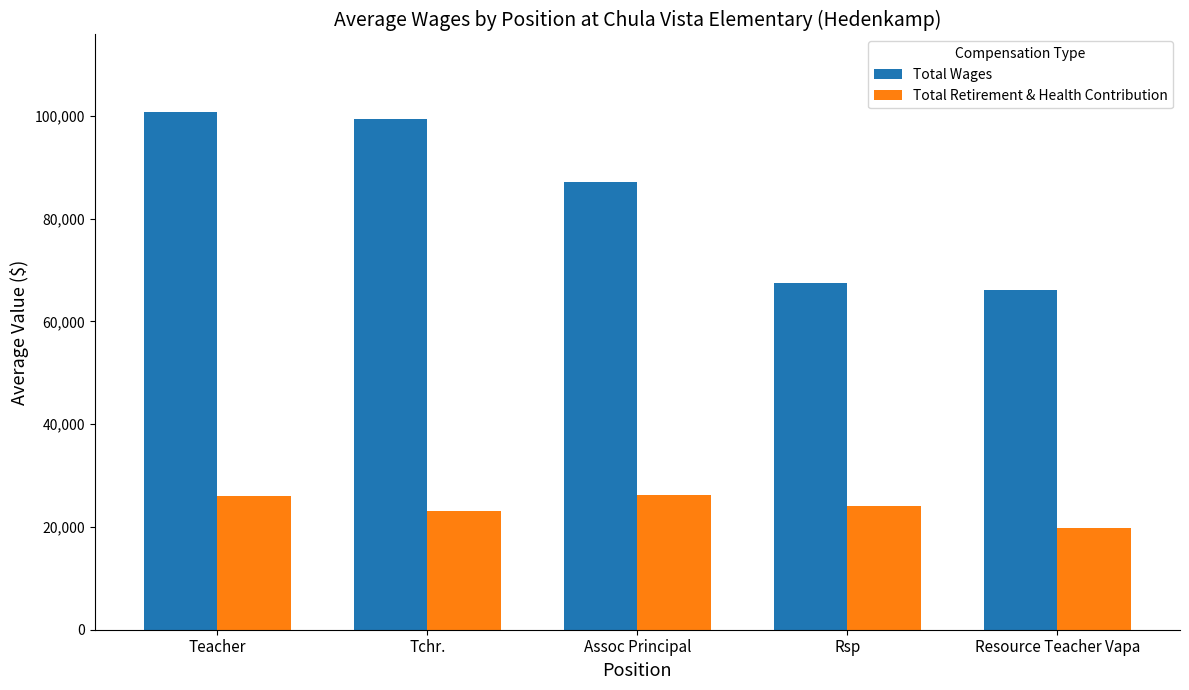

The Total Wages series shows 67461.0 at Rsp. True or false?

True